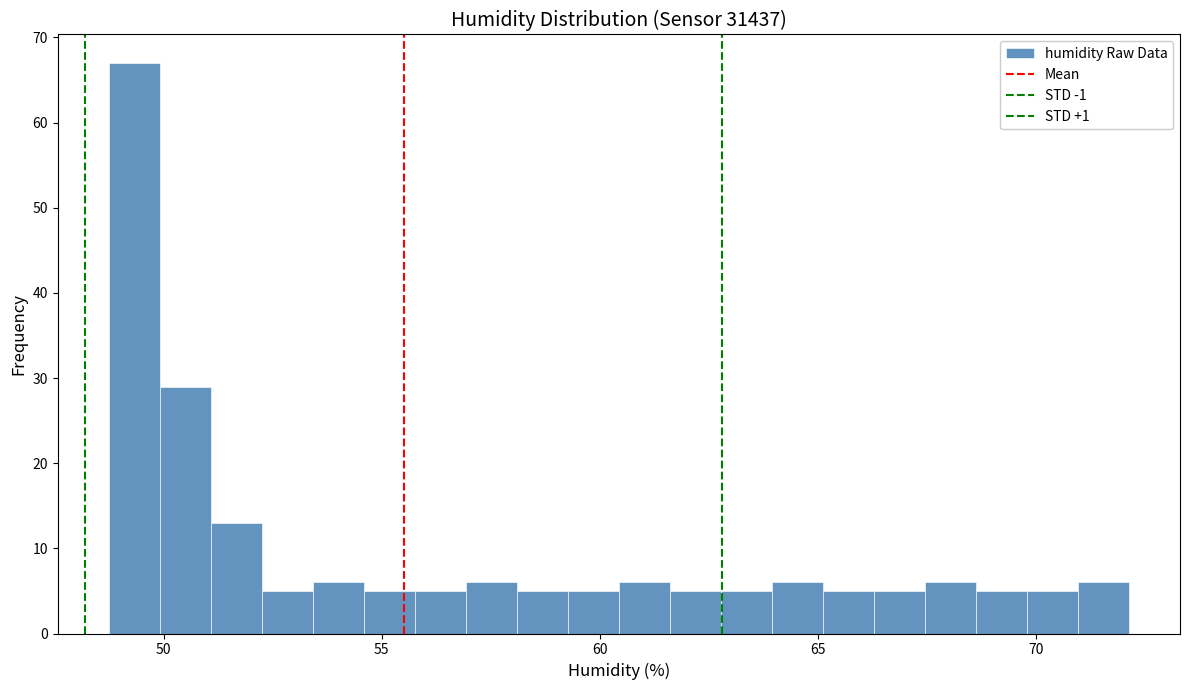

Around what value on the x-axis is the tallest bar? Give the approximate position of its centre, as read against the axis.

49.5